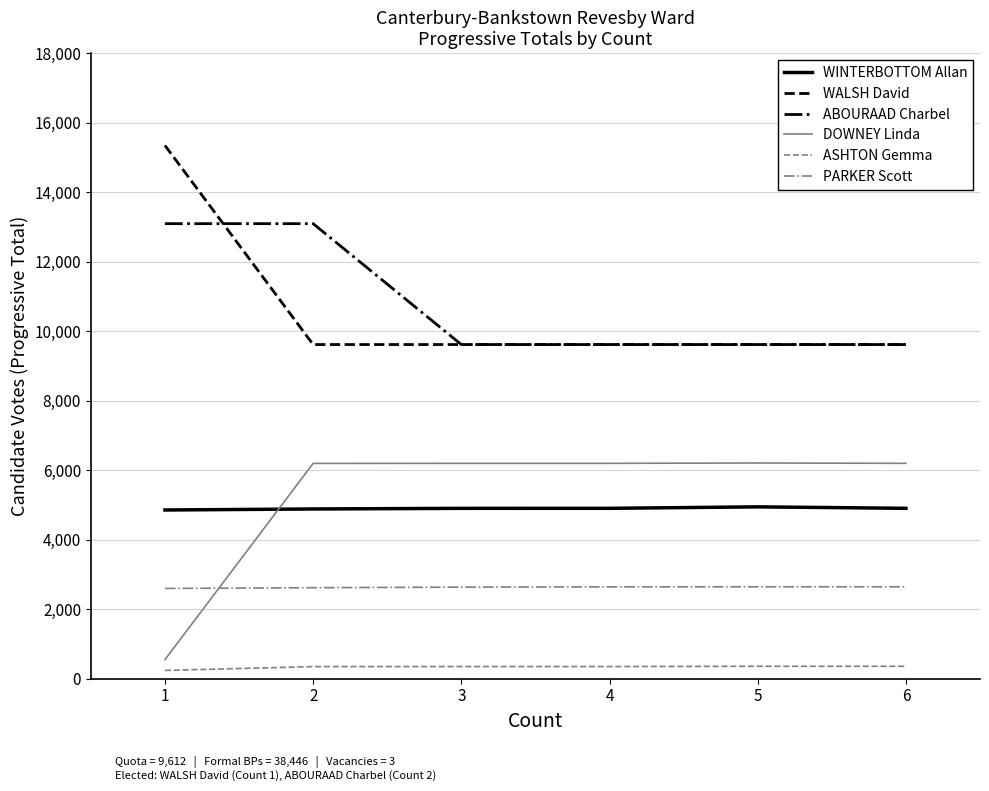

The value of WINTERBOTTOM Allan at 1 is 4852. True or false?

True